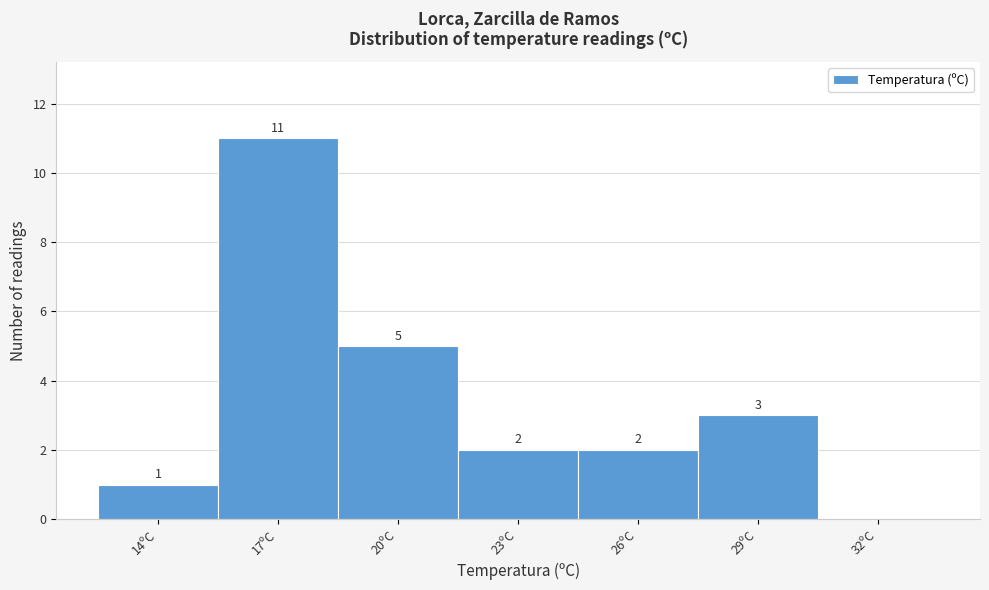

Reading left to right, extract all data points from this chart.

14ºC=1	17ºC=11	20ºC=5	23ºC=2	26ºC=2	29ºC=3	32ºC=0